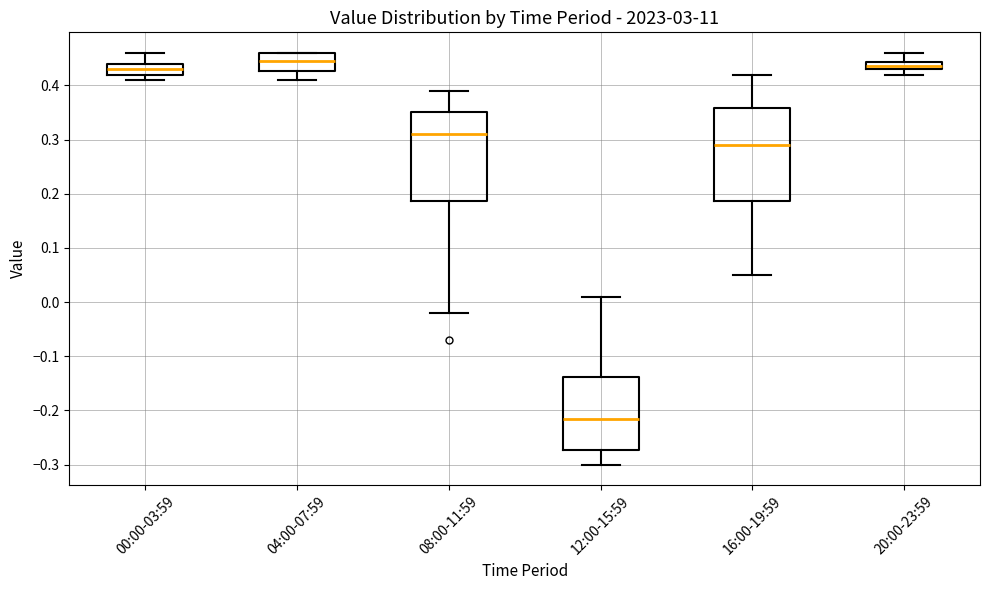

Which box has the lowest median line?

12:00-15:59